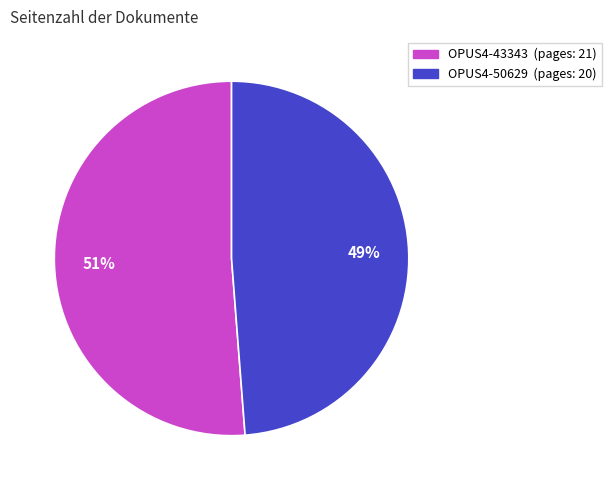

Which has a higher value, OPUS4-50629 or OPUS4-43343?

OPUS4-43343